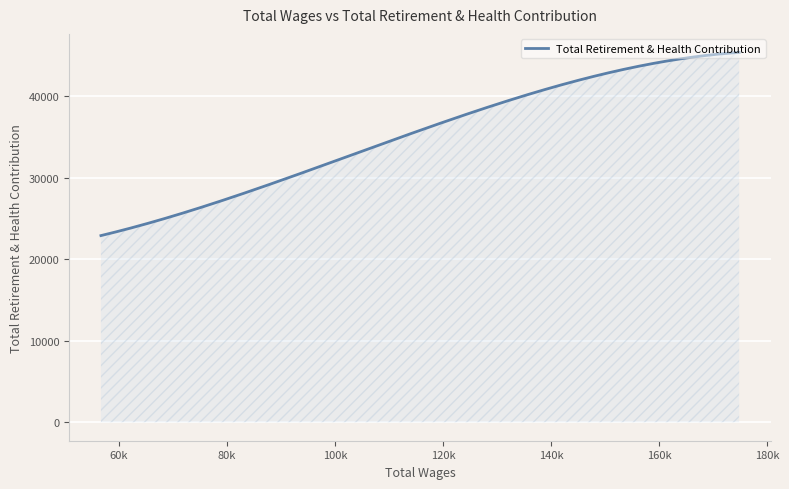

What is the smallest value displayed?

22880.1